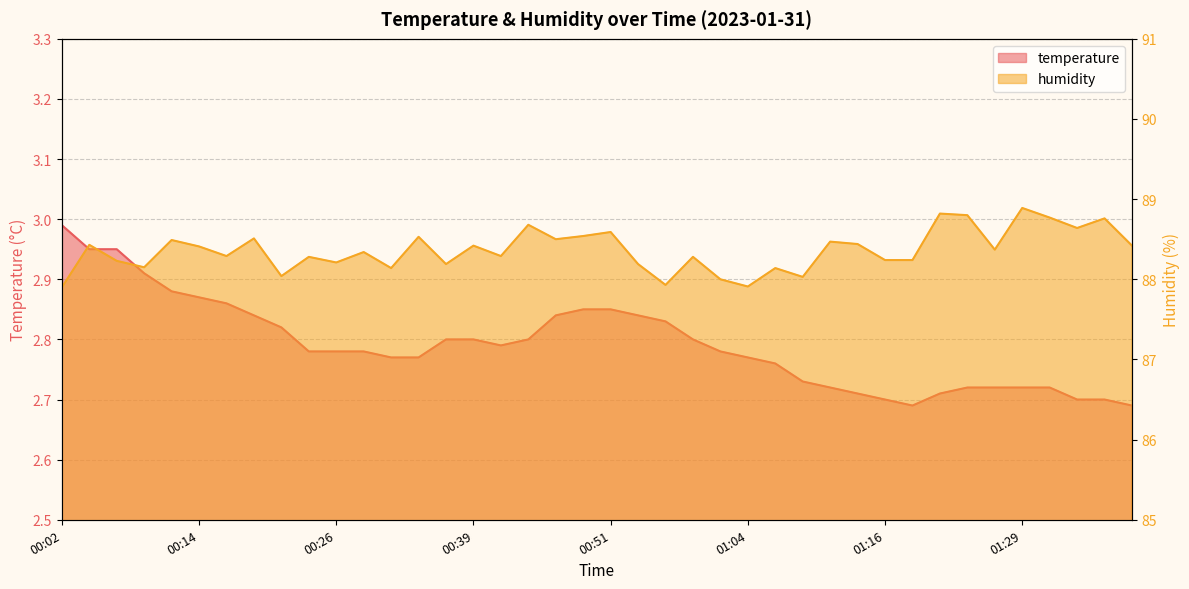

True or false: humidity has more than 0 points higher than both neighbors.

True